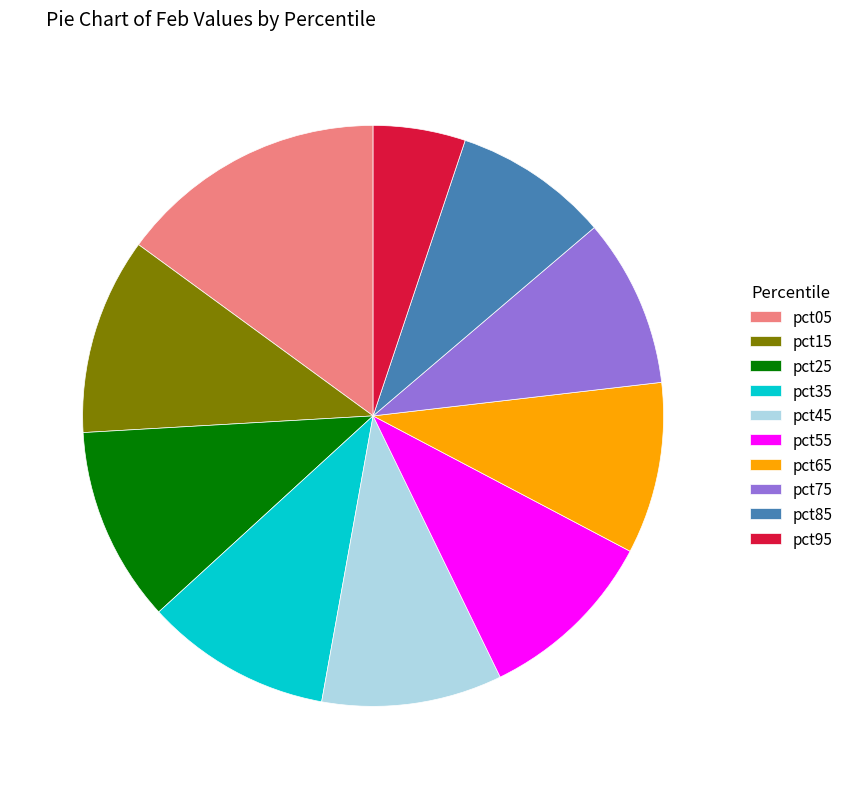

The pct15 slice represents 18% of the pie. True or false?

False